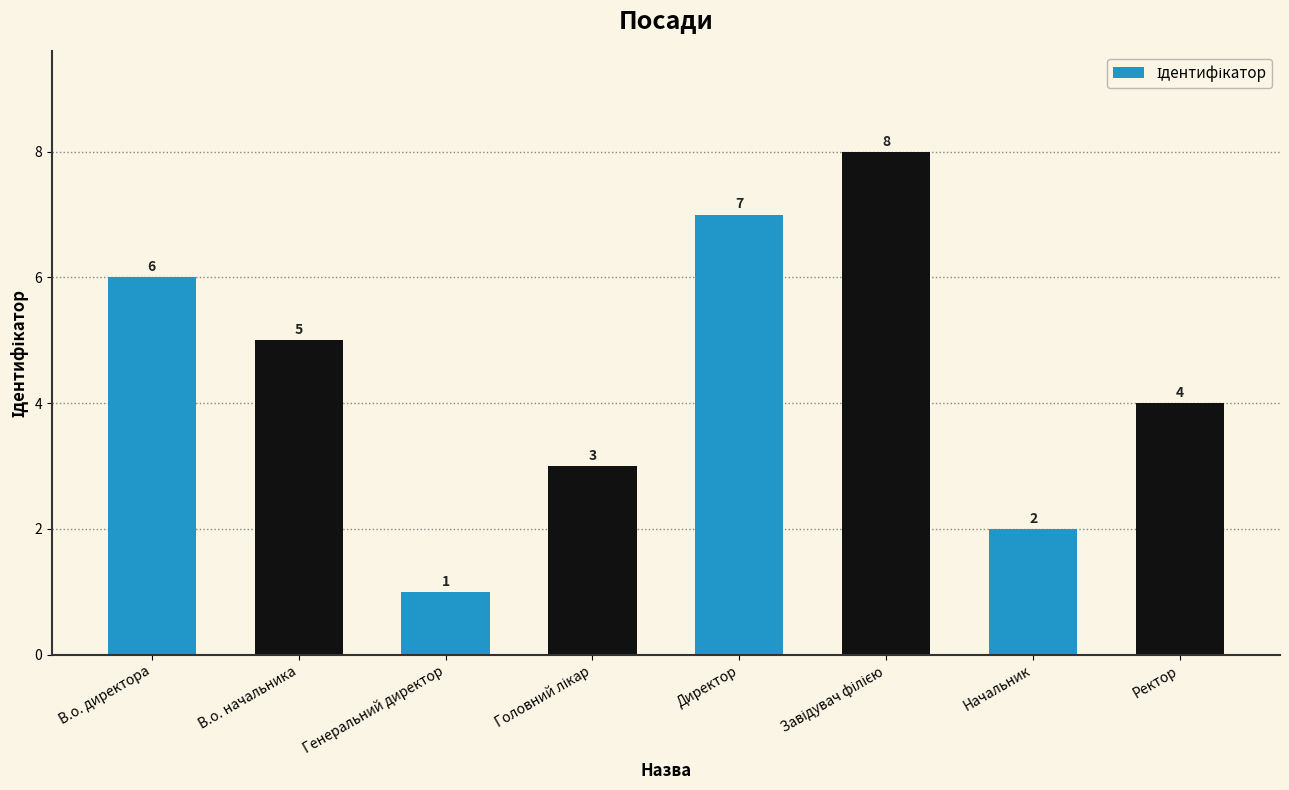

Between Директор and Ректор, which is larger?

Директор